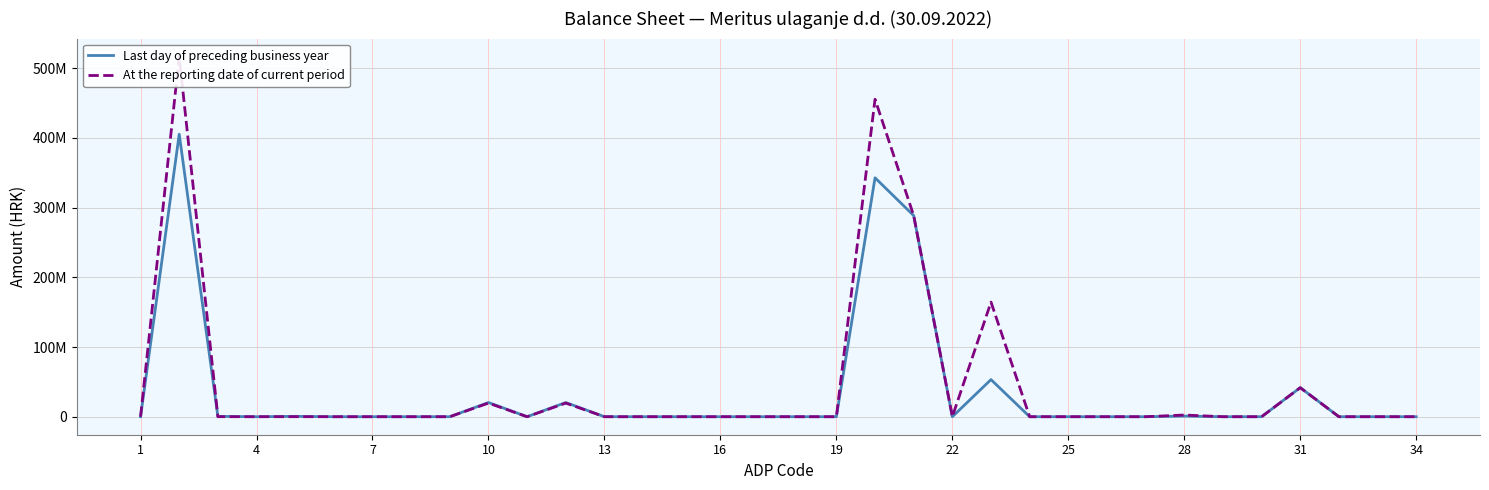

List the series in order of their overall mean, lowest first.

Last day of preceding business year, At the reporting date of current period